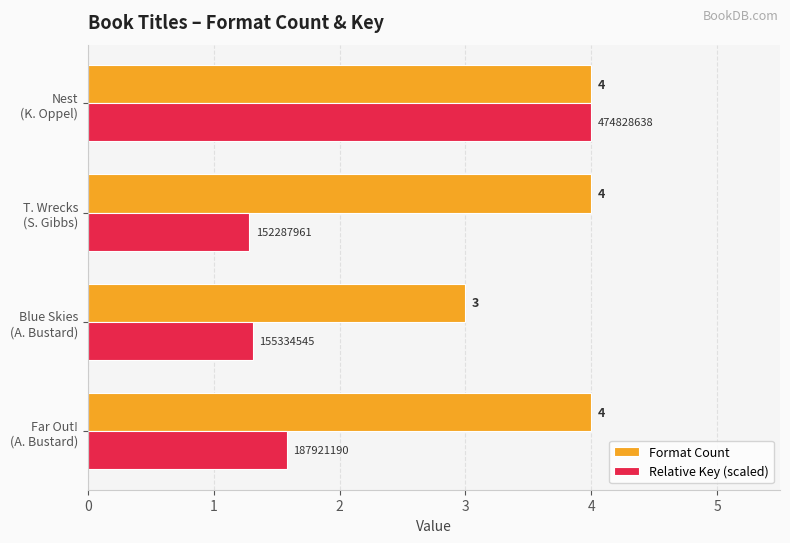

List the series in order of their overall mean, highest first.

Format Count, Relative Key (scaled)